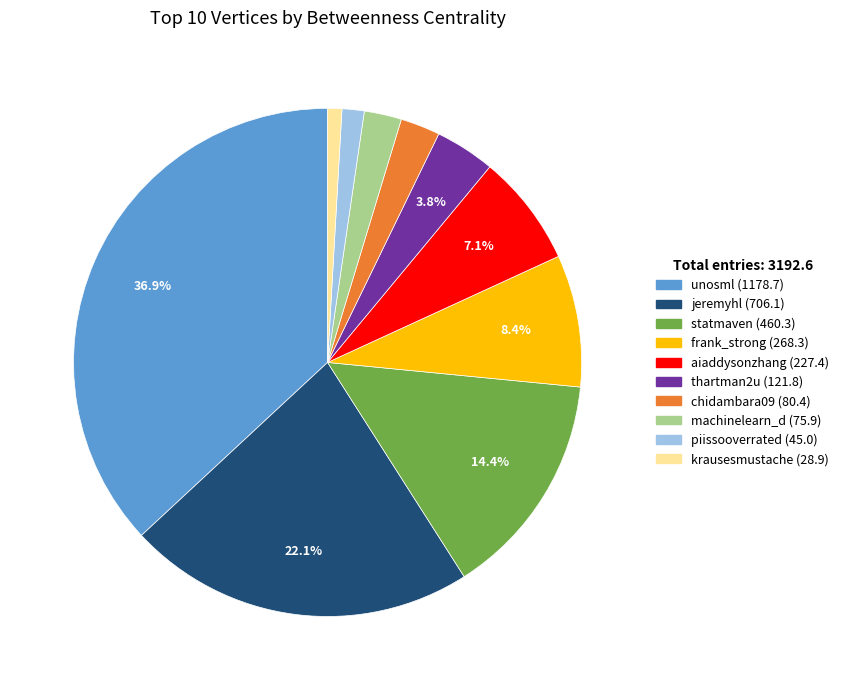

To the nearest percent, what portion does aiaddysonzhang represent?

7%